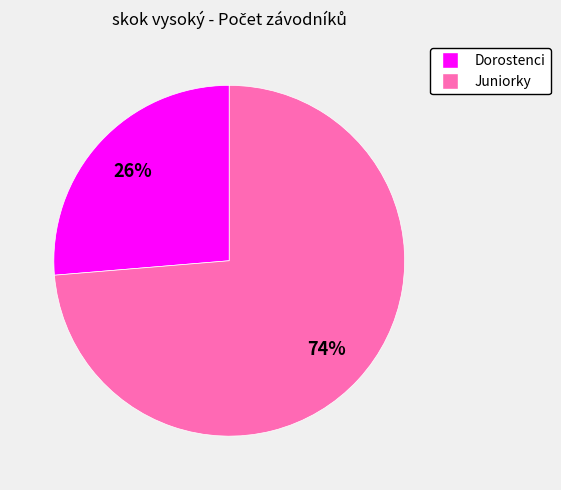

Is there any slice that represents more than half of the pie?

Yes